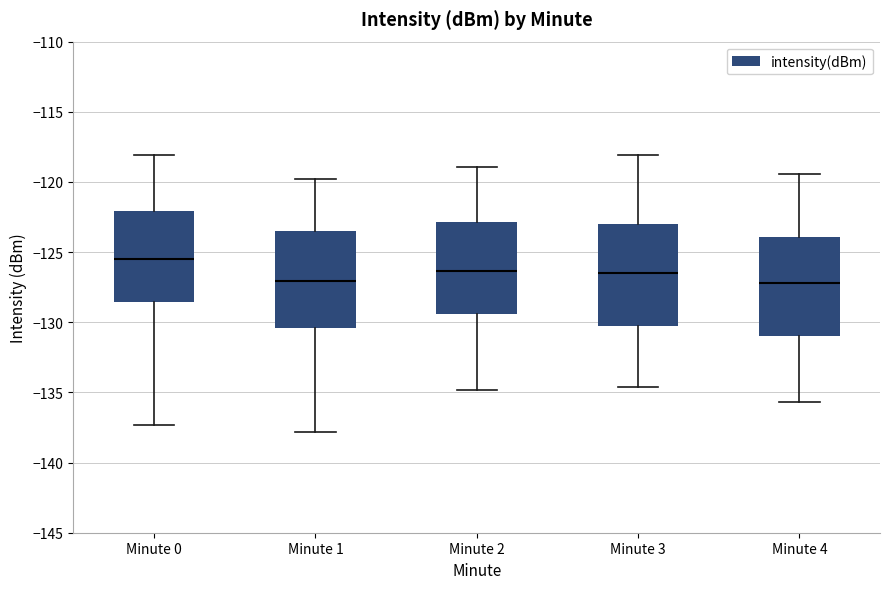

Reading left to right, transcribe this box plot: for each box, give where its median line is, the range the box spans, and where its two whiskers end, as read against the y-axis. The values are not printed on the chart, so give them approximately, as read against the axis.

Minute 0: median -125.5, box -128.5 to -122.0, whiskers -137.5 to -118.0
Minute 1: median -127.0, box -130.5 to -123.5, whiskers -138.0 to -120.0
Minute 2: median -126.5, box -129.5 to -123.0, whiskers -135.0 to -119.0
Minute 3: median -126.5, box -130.0 to -123.0, whiskers -134.5 to -118.0
Minute 4: median -127.0, box -131.0 to -124.0, whiskers -135.5 to -119.5